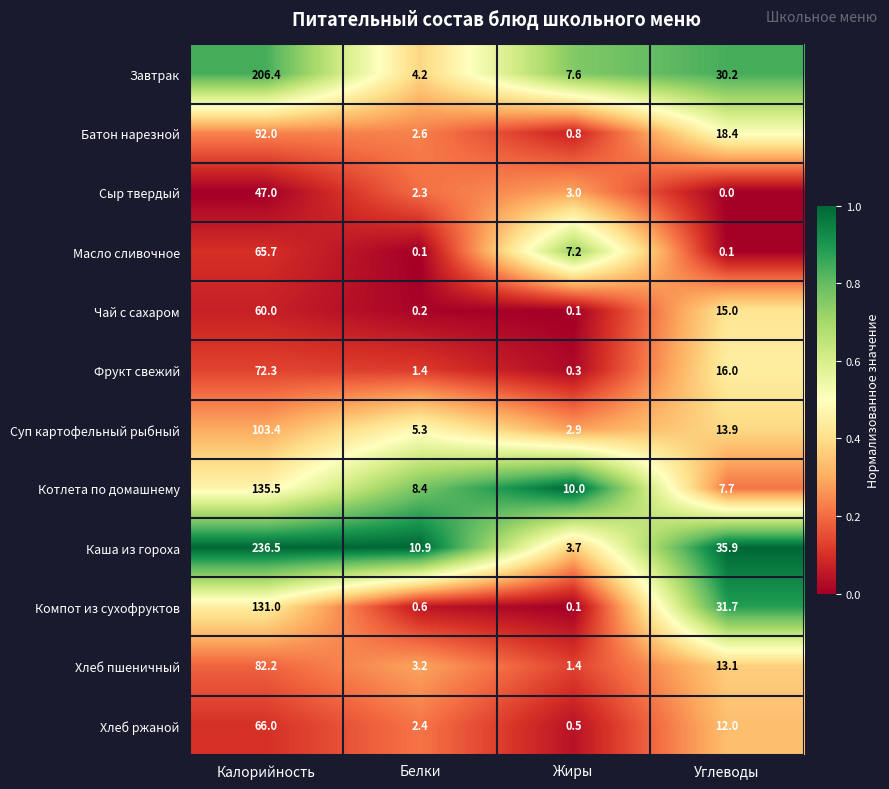

Rank the categories by Хлеб пшеничный value from lowest to highest.

Жиры, Белки, Углеводы, Калорийность